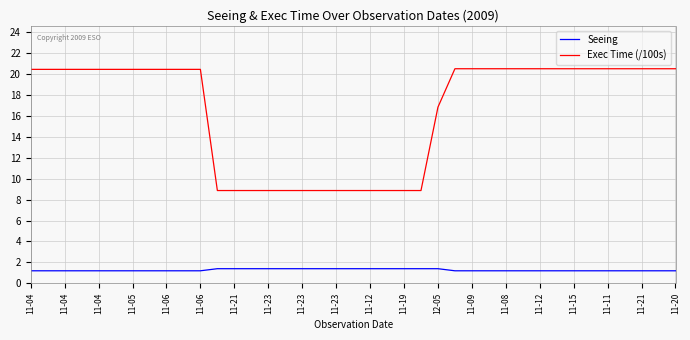

Does the chart have visible grid lines?

Yes